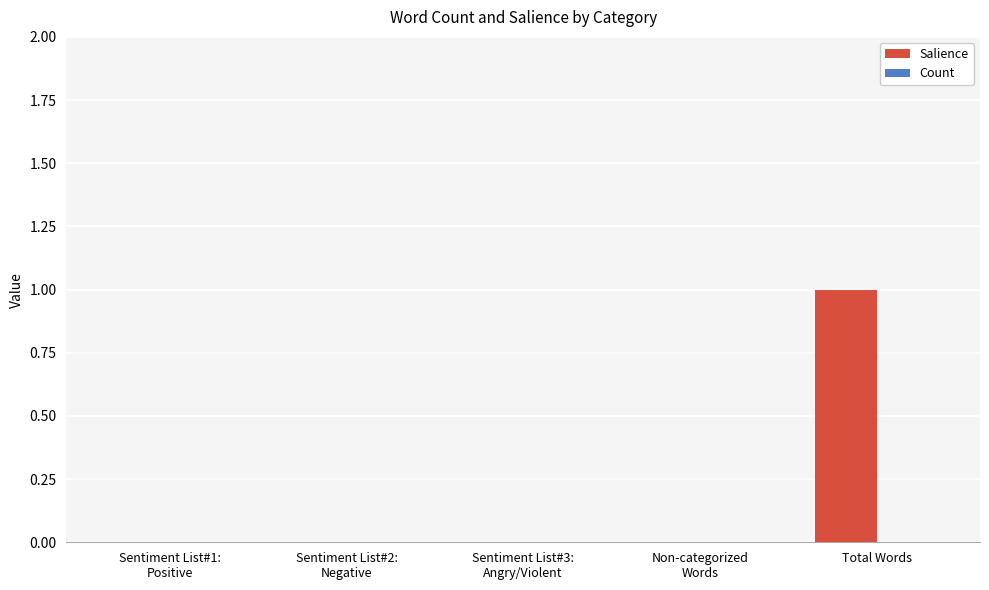

Is it true that the value at Total Words is 1?

True